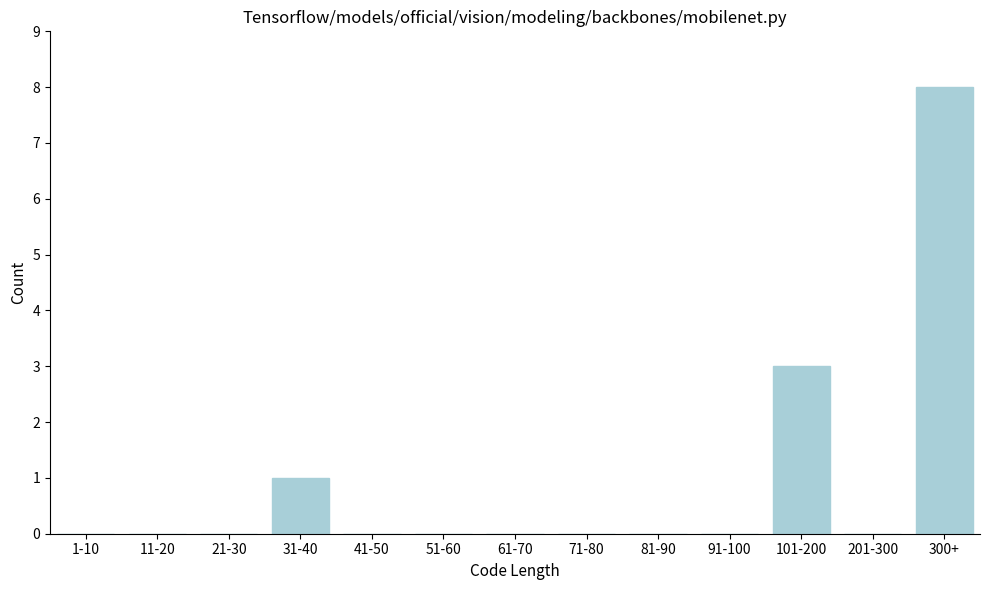

Reading left to right, what are all the values shown in this chart?

1-10=0	11-20=0	21-30=0	31-40=1	41-50=0	51-60=0	61-70=0	71-80=0	81-90=0	91-100=0	101-200=3	201-300=0	300+=8